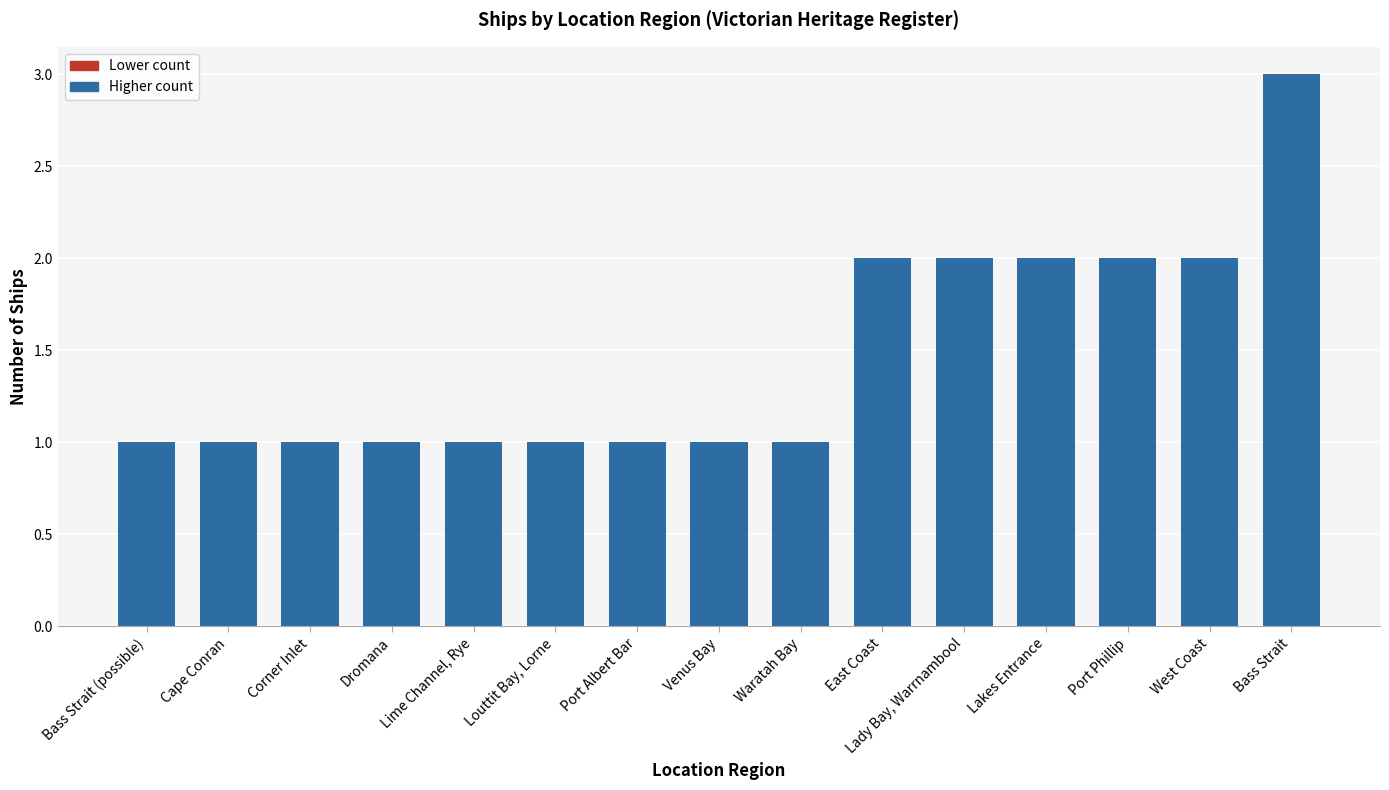

What is the value of the 2nd bar from the left?

1